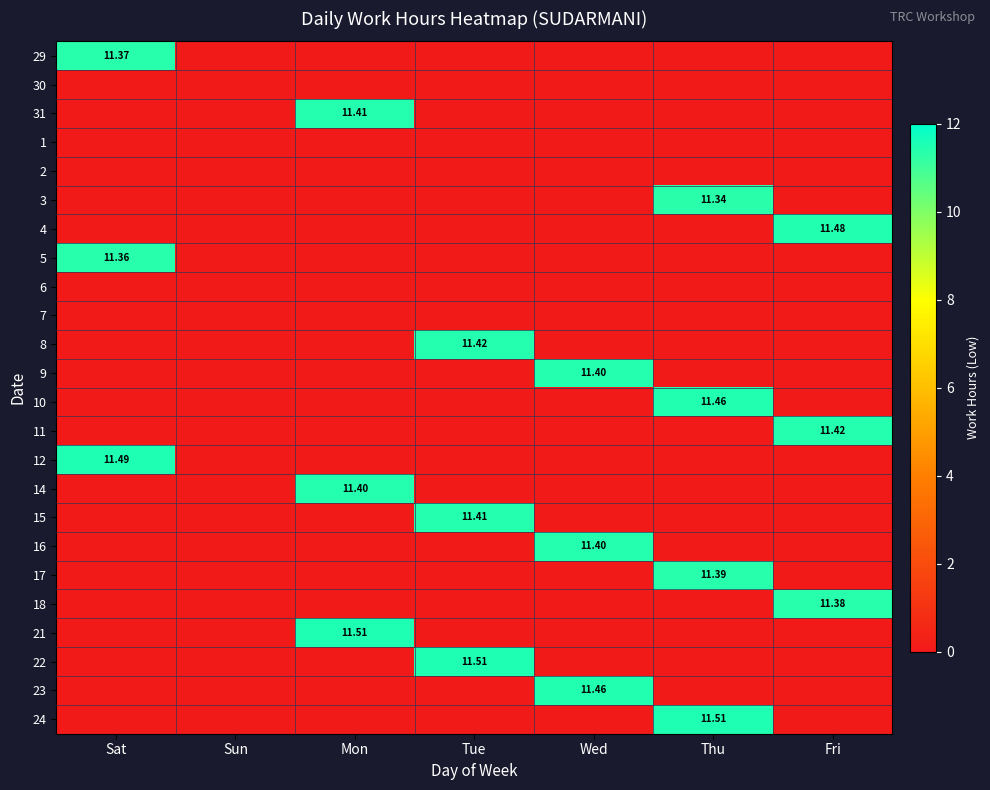

What is the sum of all 18 values?

11.4